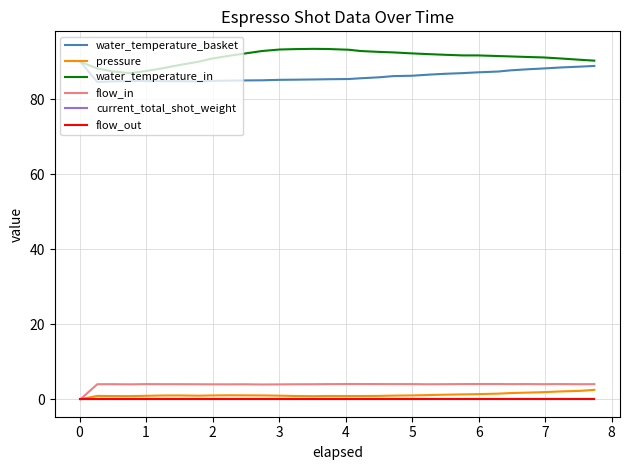

True or false: water_temperature_basket and current_total_shot_weight cross at least once.

False